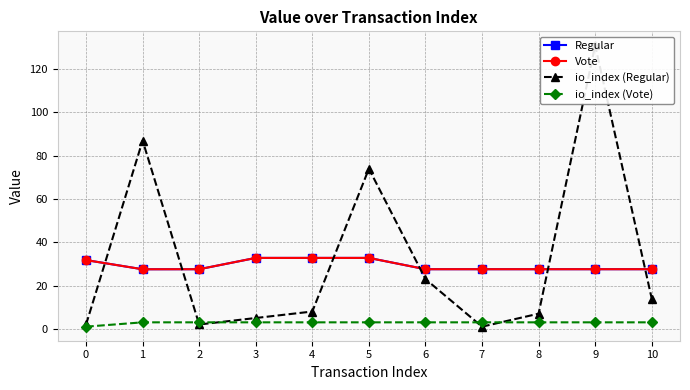

True or false: io_index (Vote) has more than 1 points higher than both neighbors.

False